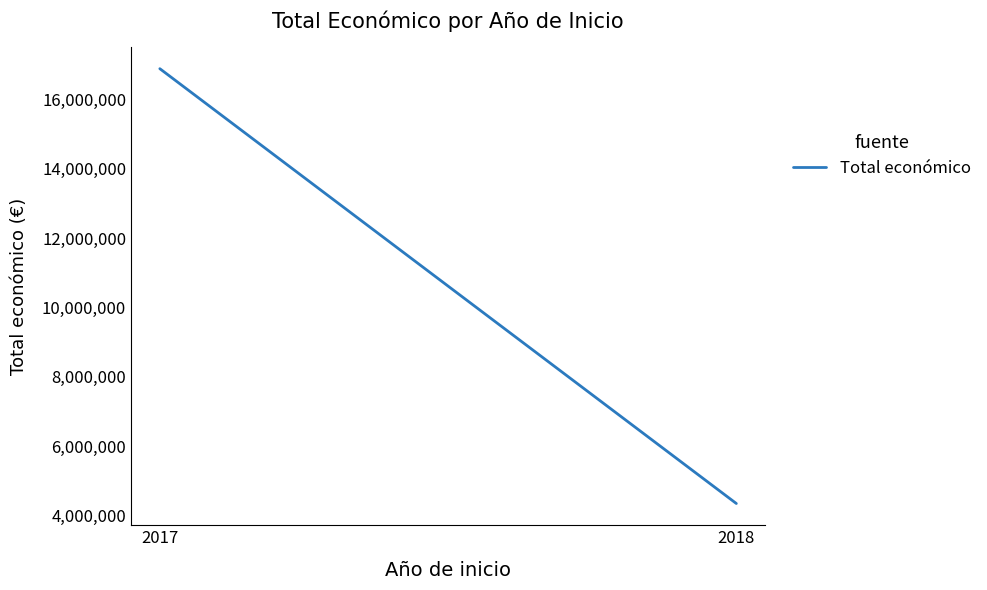

What is the ratio of the value at 2017 to the value at 2018?

3.9